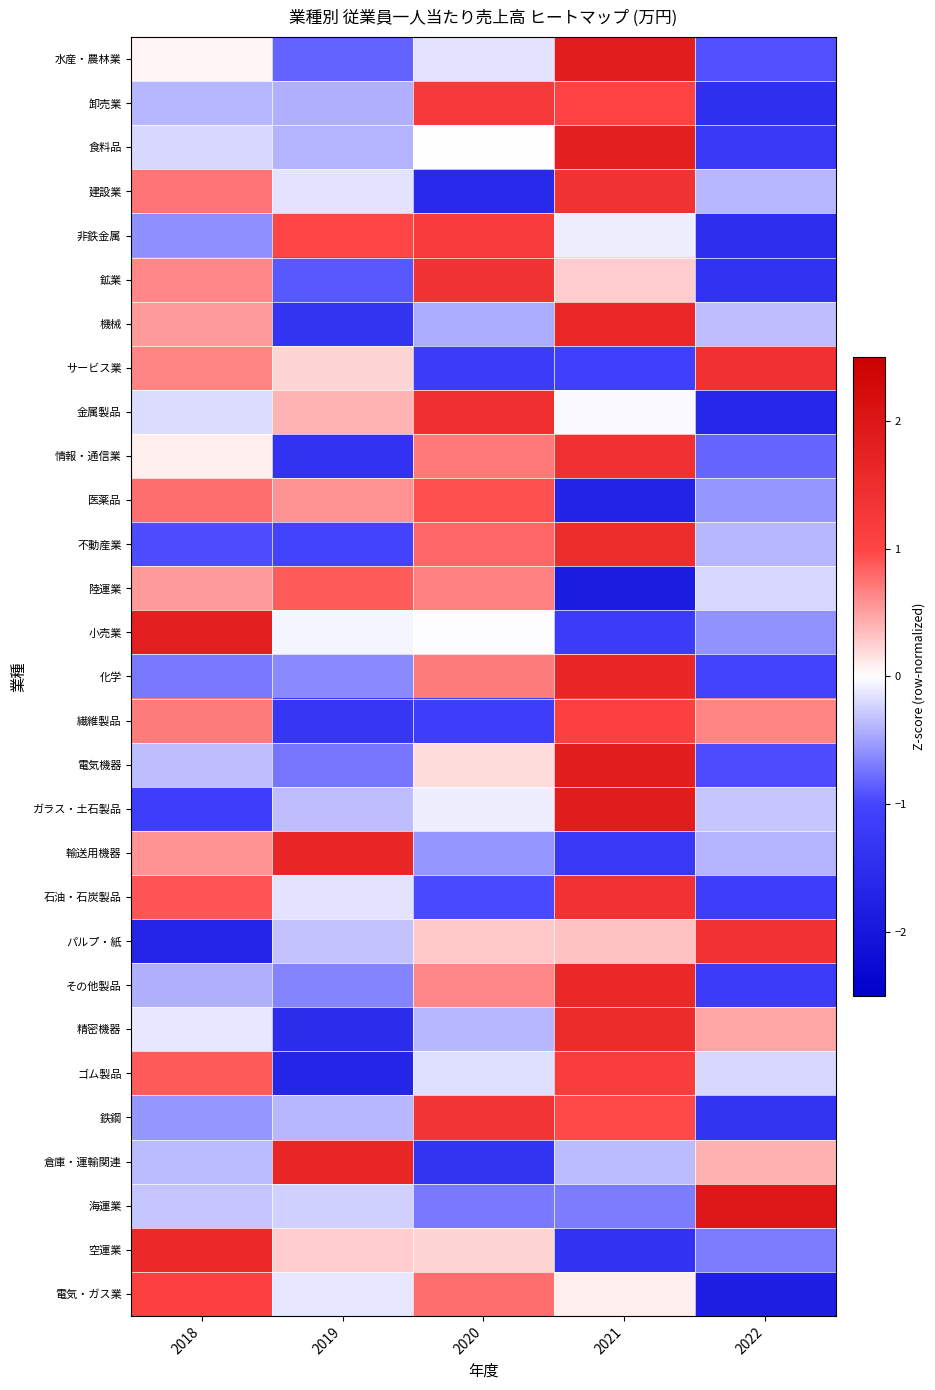

Which label corresponds to the smallest value in the chart?

2021